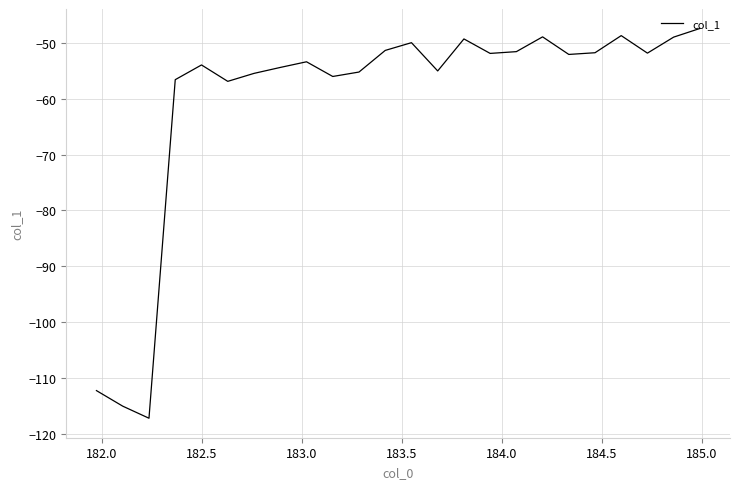

What is the difference between the maximum and minimum values?

69.8